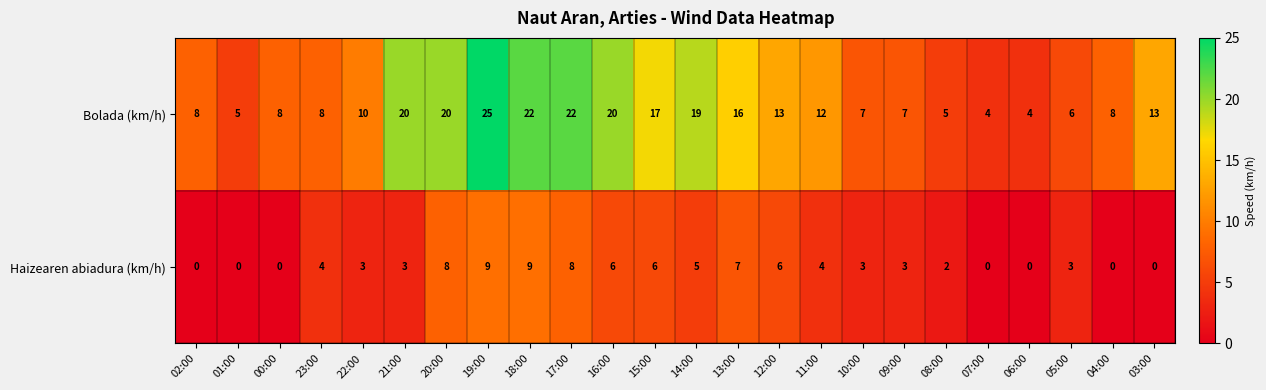

Where does the Haizearen abiadura (km/h) series first go above 3?

23:00